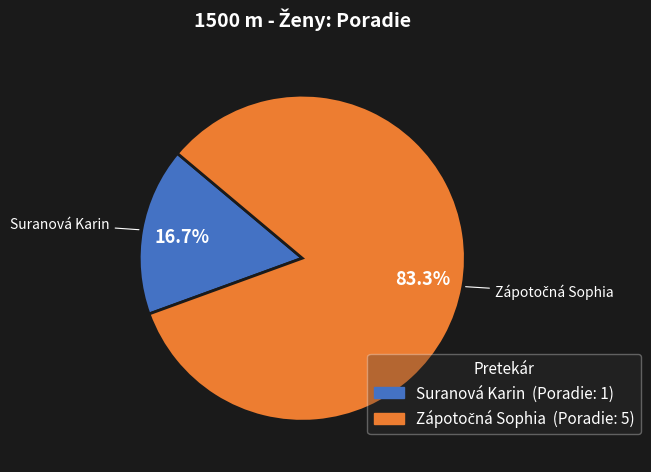

Count the number of slices in the pie.

2